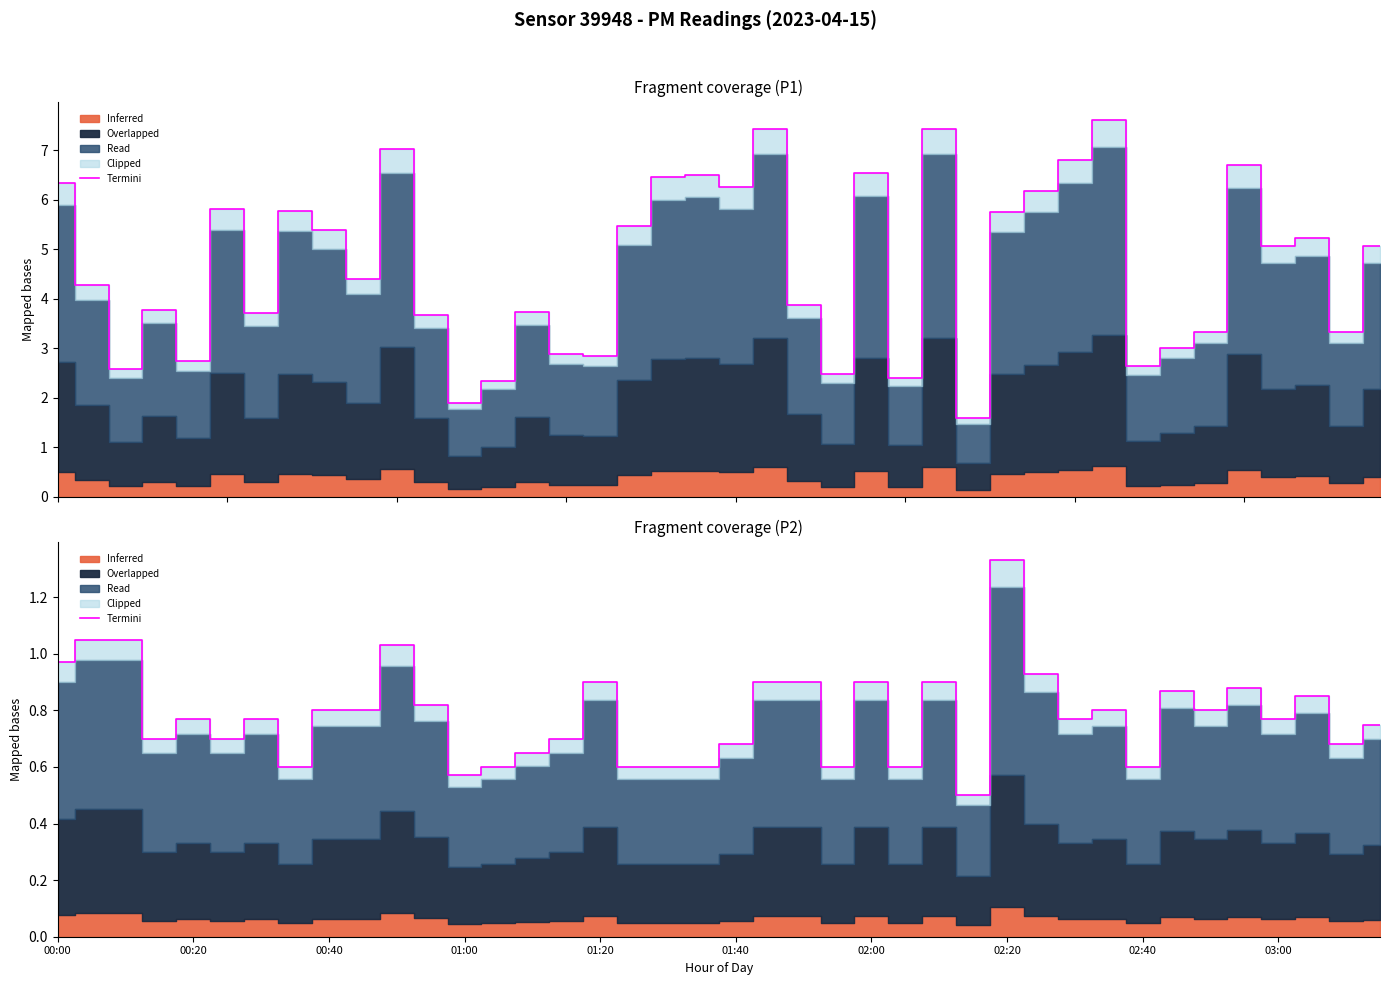

What is the smallest value displayed?

0.5